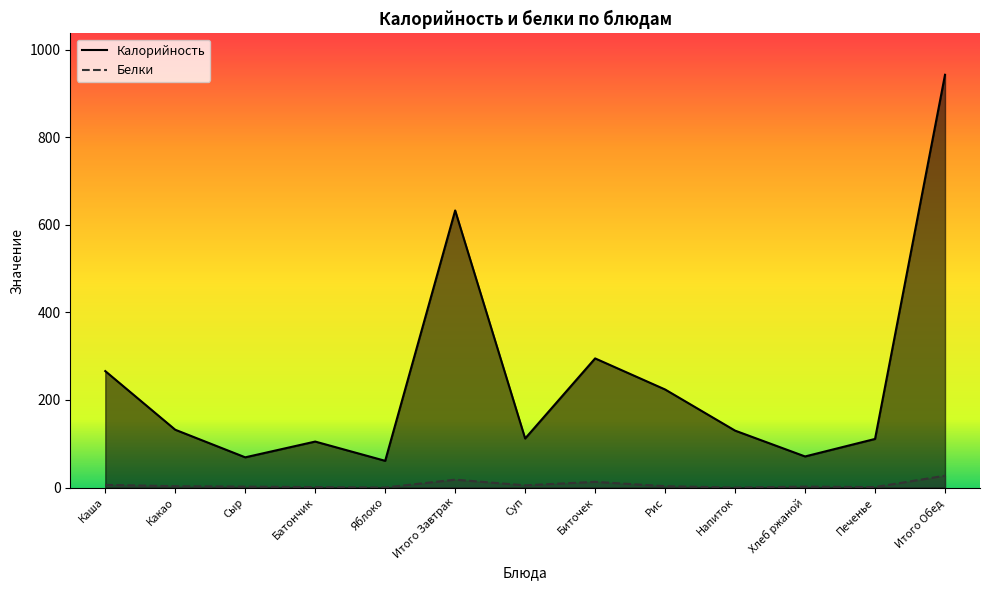

Which series has the largest total across all categories?

Калорийность